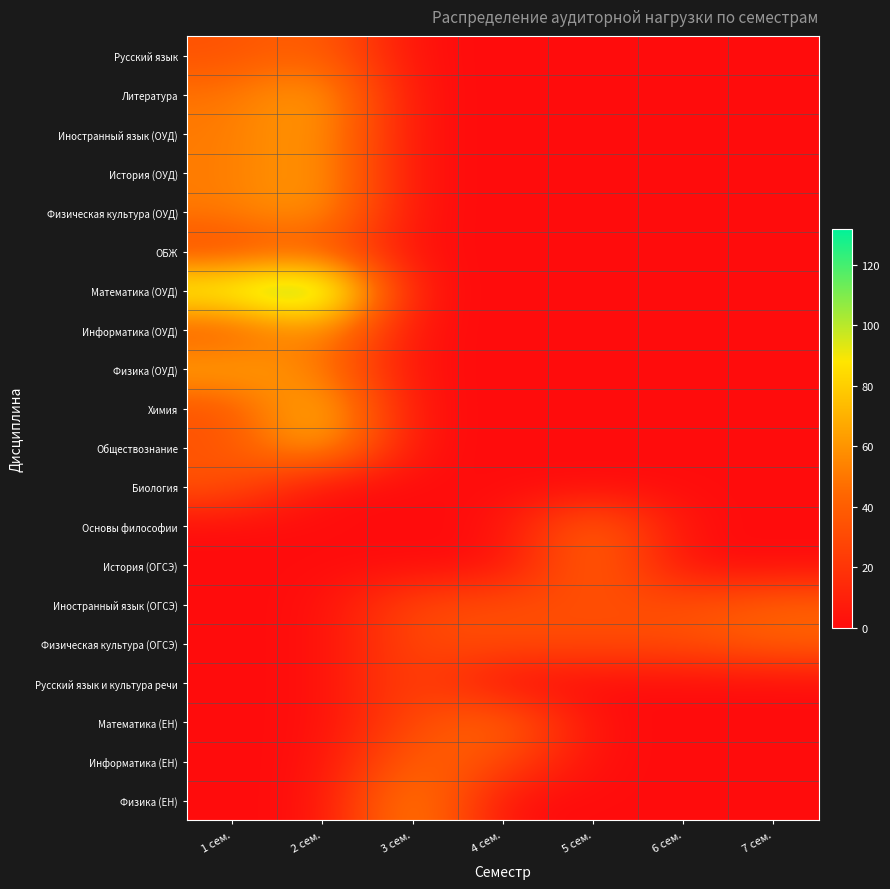

Which series has the widest spread of values?

Математика (ОУД)